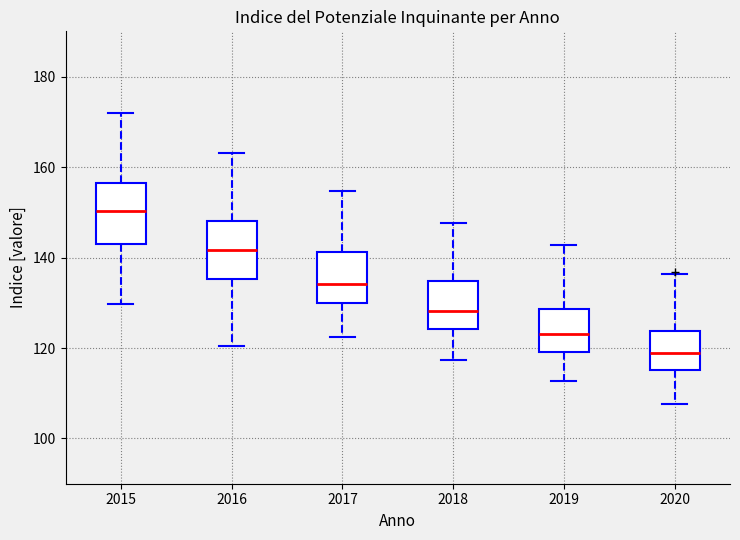

Reading left to right, read every box against the y-axis: the position of its median line, the range the box covers, and the ends of its whiskers. The values are not printed on the chart, so give them approximately, as read against the axis.

2015: median 150, box 144 to 156, whiskers 130 to 172
2016: median 142, box 136 to 148, whiskers 120 to 164
2017: median 134, box 130 to 142, whiskers 122 to 154
2018: median 128, box 124 to 134, whiskers 118 to 148
2019: median 124, box 120 to 128, whiskers 112 to 142
2020: median 118, box 116 to 124, whiskers 108 to 136